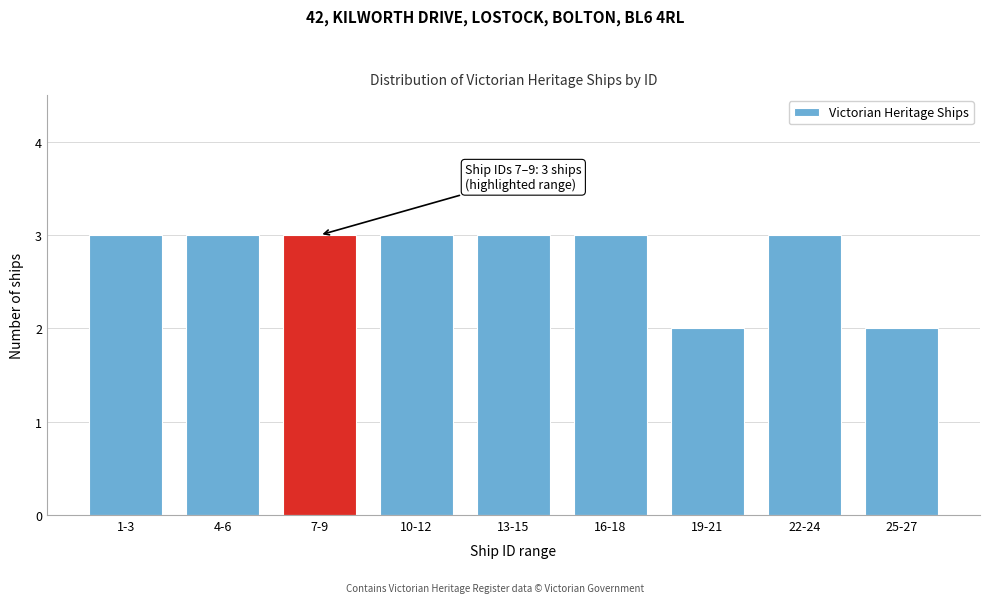

Reading left to right, extract all data points from this chart.

3	3	3	3	3	3	2	3	2